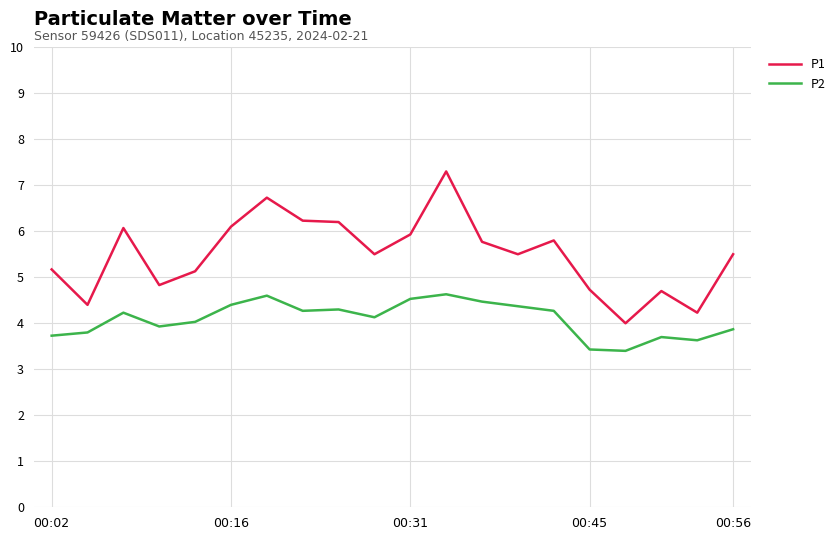

True or false: P1 has more than 1 interior local peaks.

True